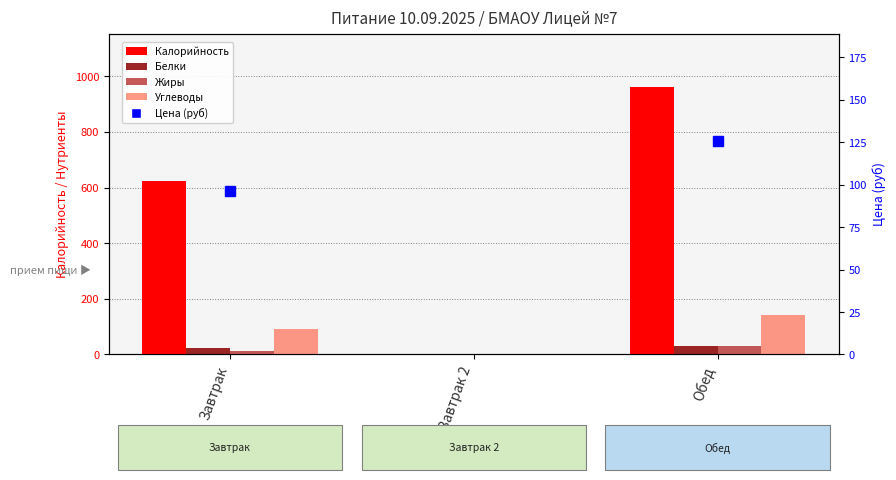

List the series in order of their peak value, highest first.

Калорийность, Углеводы, Белки, Жиры